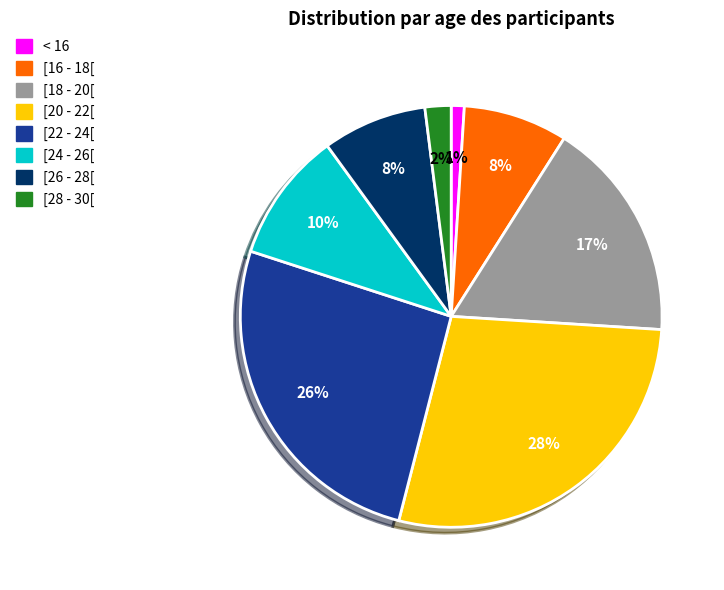

Is the sum of [22 - 24[ and [28 - 30[ greater than half?

No